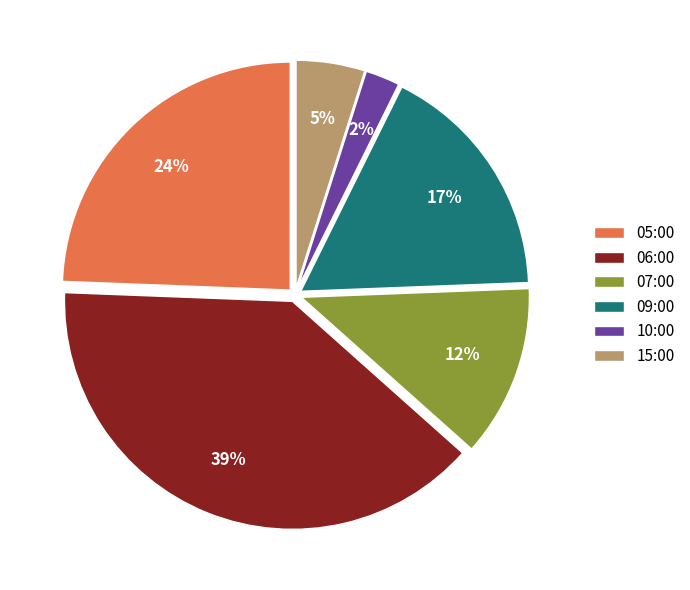

Which slice is the smallest?

10:00